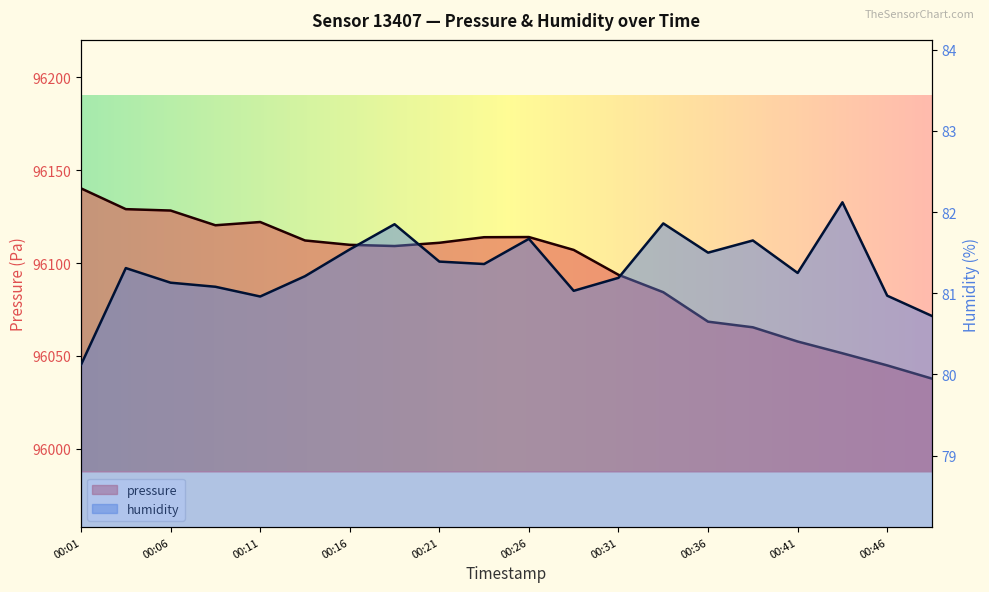

Reading left to right, what are all the values shown in this chart?

pressure: 00:01=96140.2	00:04=96129.1	00:06=96128.3	00:09=96120.4	00:11=96122.1	00:14=96112.2	00:16=96109.8	00:19=96109.2	00:21=96110.9	00:24=96113.9	00:26=96114.0	00:29=96107.1	00:31=96093.7	00:33=96084.3	00:36=96068.4	00:38=96065.4	00:41=96057.8	00:44=96051.4	00:46=96044.9	00:49=96037.8
humidity: 00:01=80.1	00:04=81.3	00:06=81.1	00:09=81.1	00:11=81.0	00:14=81.2	00:16=81.5	00:19=81.8	00:21=81.4	00:24=81.4	00:26=81.7	00:29=81.0	00:31=81.2	00:33=81.9	00:36=81.5	00:38=81.7	00:41=81.2	00:44=82.1	00:46=81.0	00:49=80.7